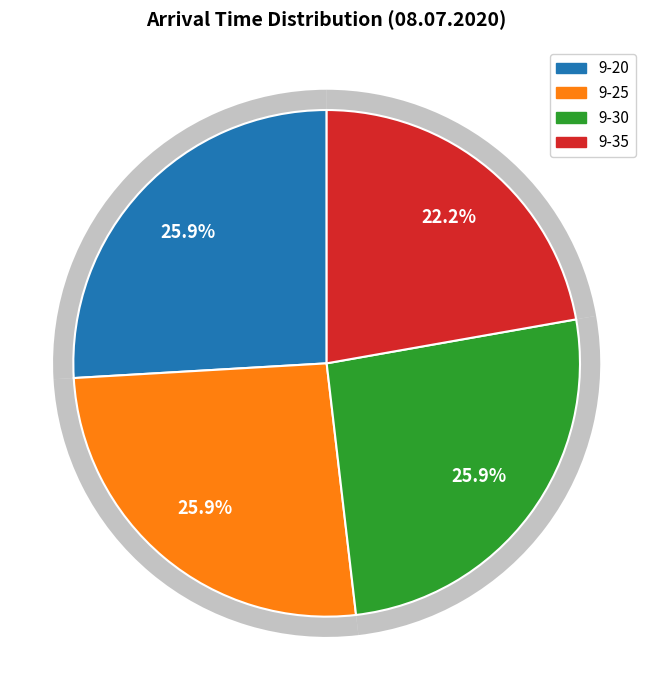

To the nearest percent, what percentage of the pie is 9-35?

22%